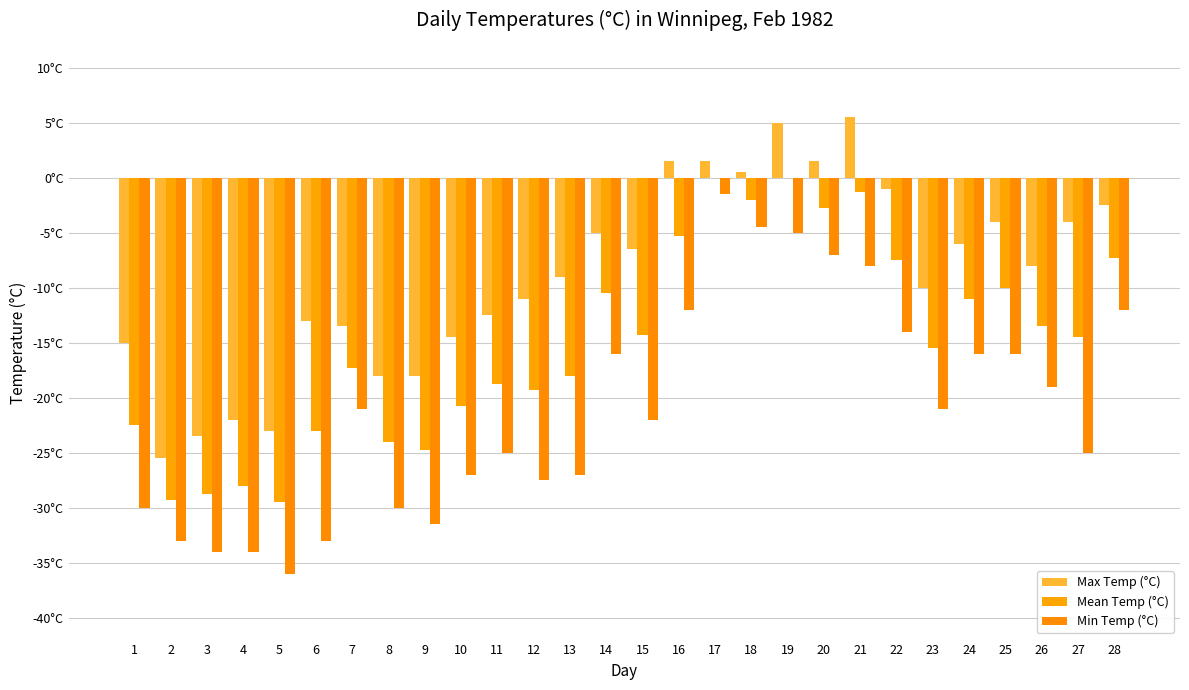

Are the bars grouped side by side (vs. stacked)?

Yes